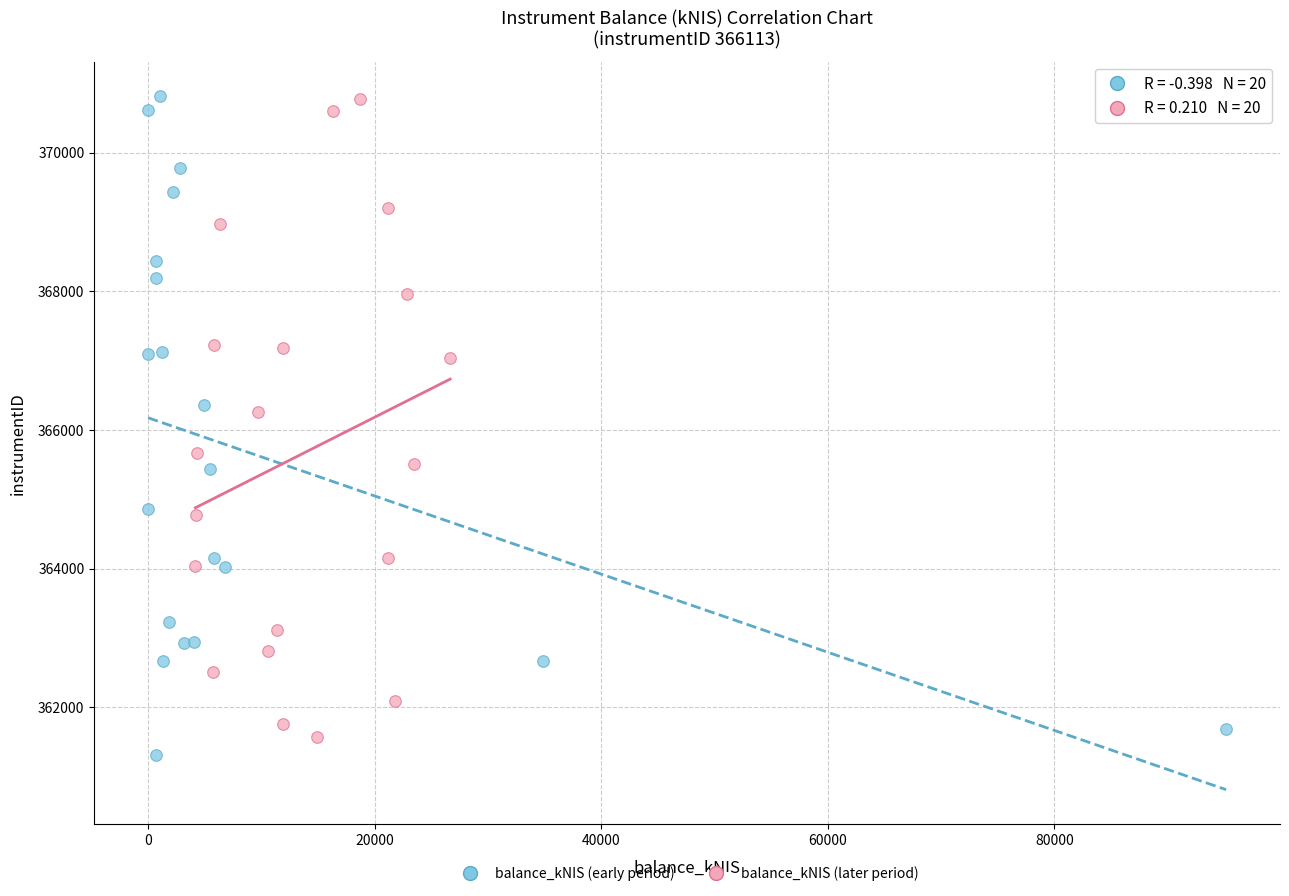

What are all the series names shown in the legend?

balance_kNIS (early period), balance_kNIS (later period)